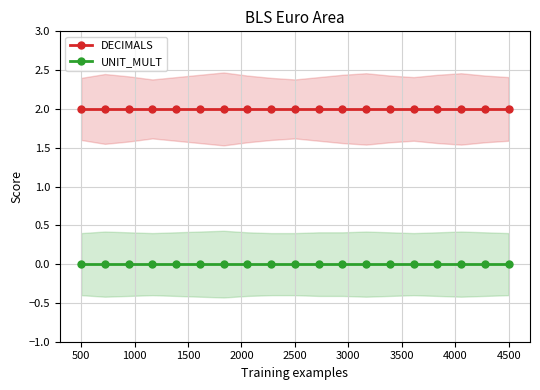

True or false: DECIMALS and UNIT_MULT intersect in this chart.

False